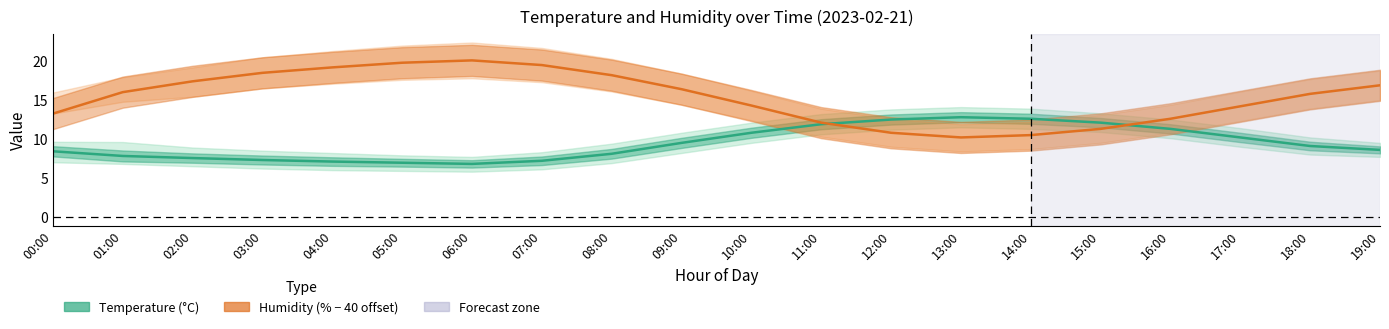

Does the chart display data point markers on the line(s)?

No